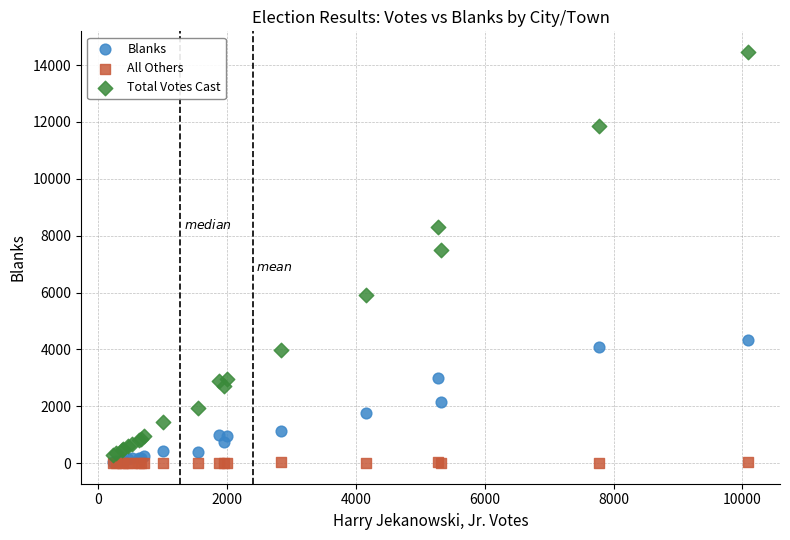

Across all series, what Y value is closest to 7232?

7506